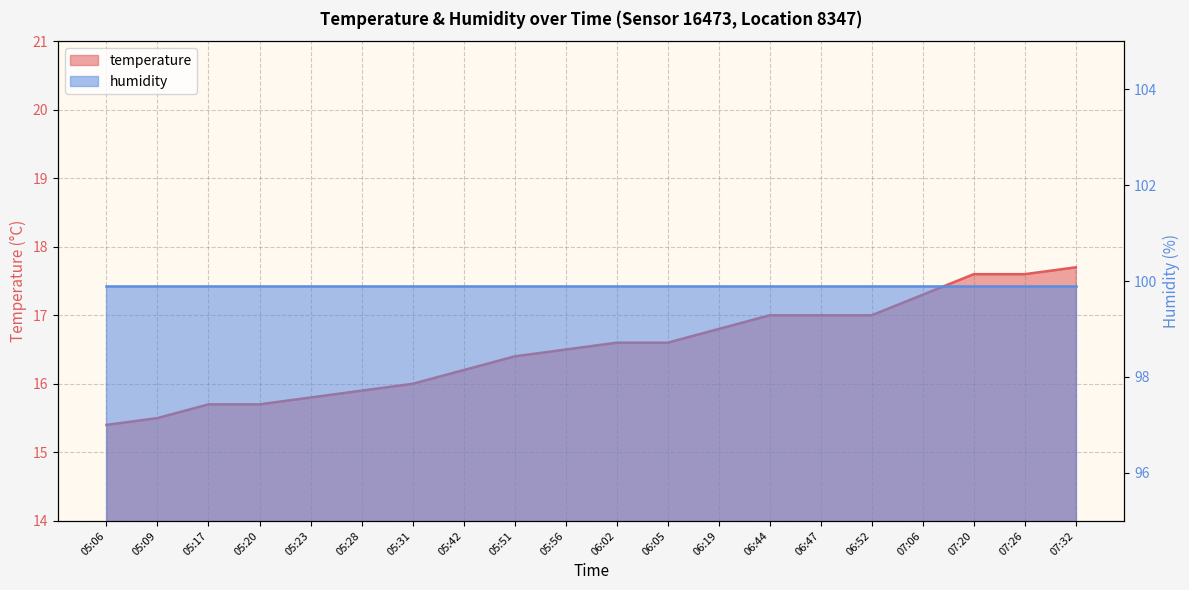

Approximately how many times larger is the value at 07:26 compared to 06:52?

1.0